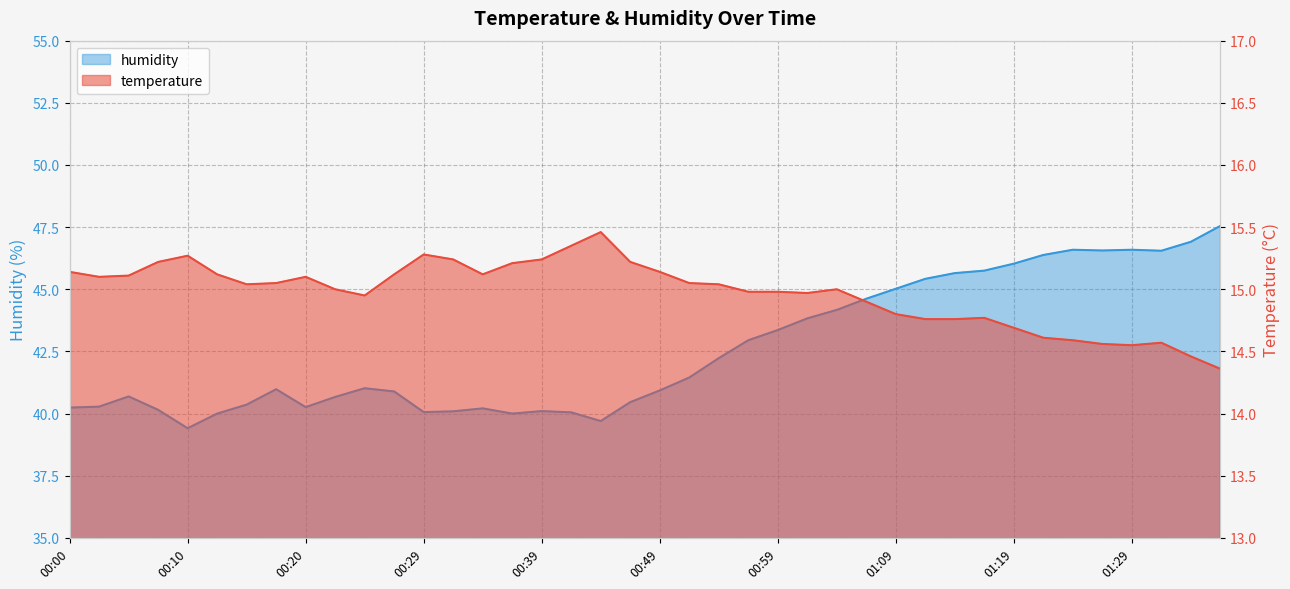

At how many categories does at least one series exceed 27?

40